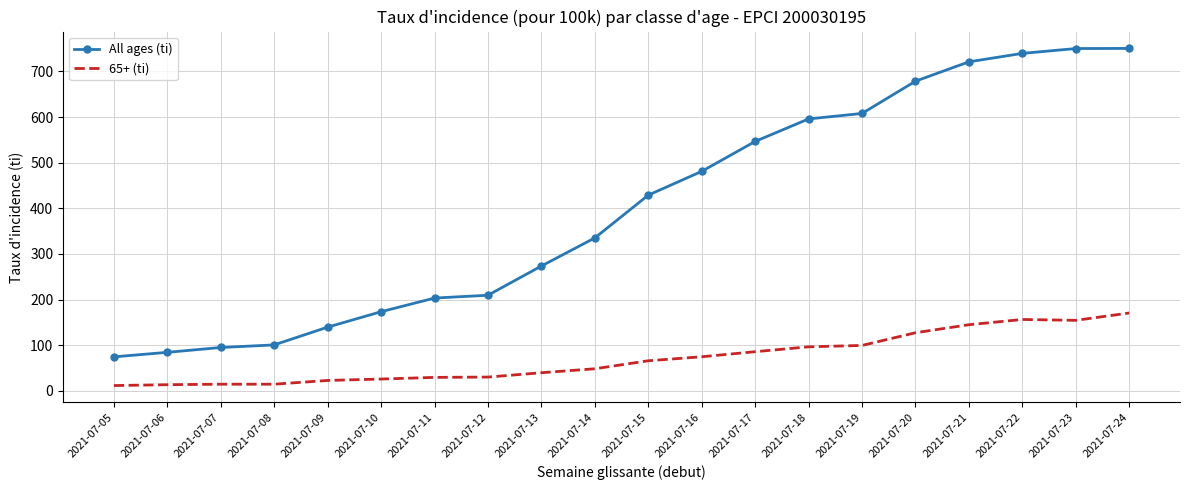

What is the difference between the maximum and minimum values in the 65+ (ti) series?

159.0